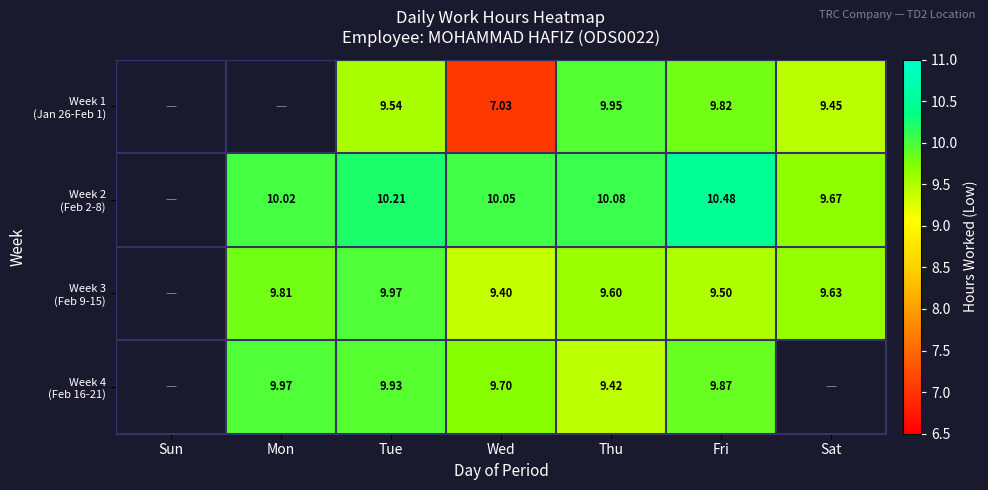

What is the greatest value displayed?

10.5